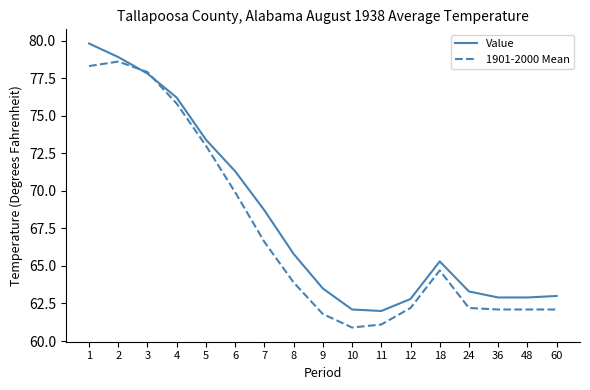

Is it true that Value equals 62.1 at 10?

True